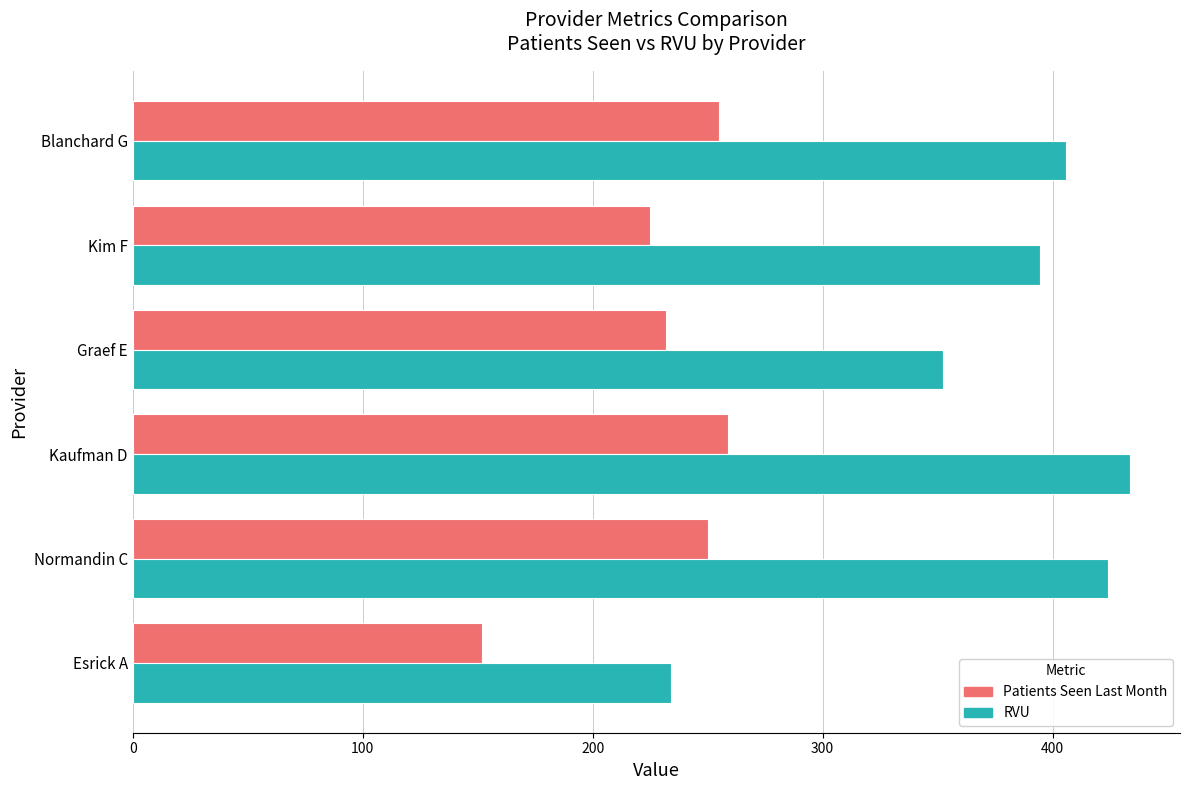

Which series has the widest spread of values?

RVU